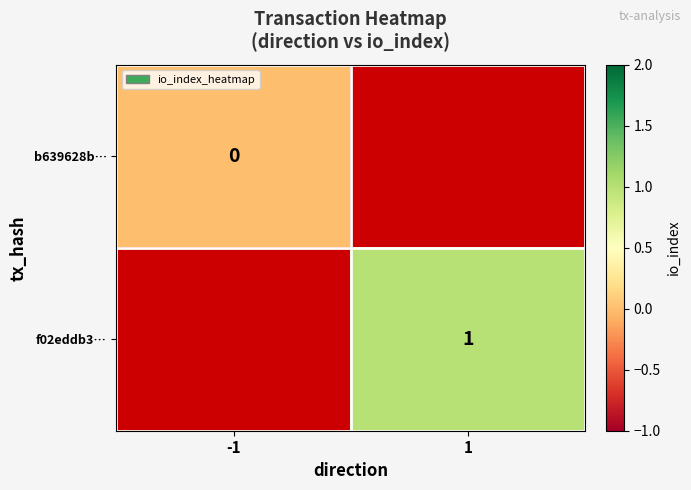

Is the value of b639628b… at -1 greater than the value of f02eddb3… at 1?

No